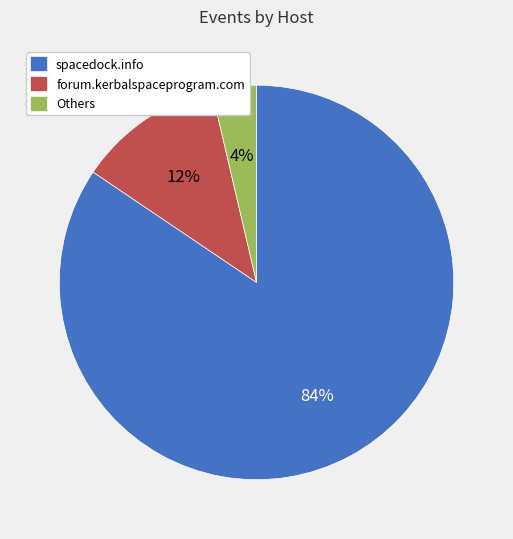

Does any single category account for the majority?

Yes